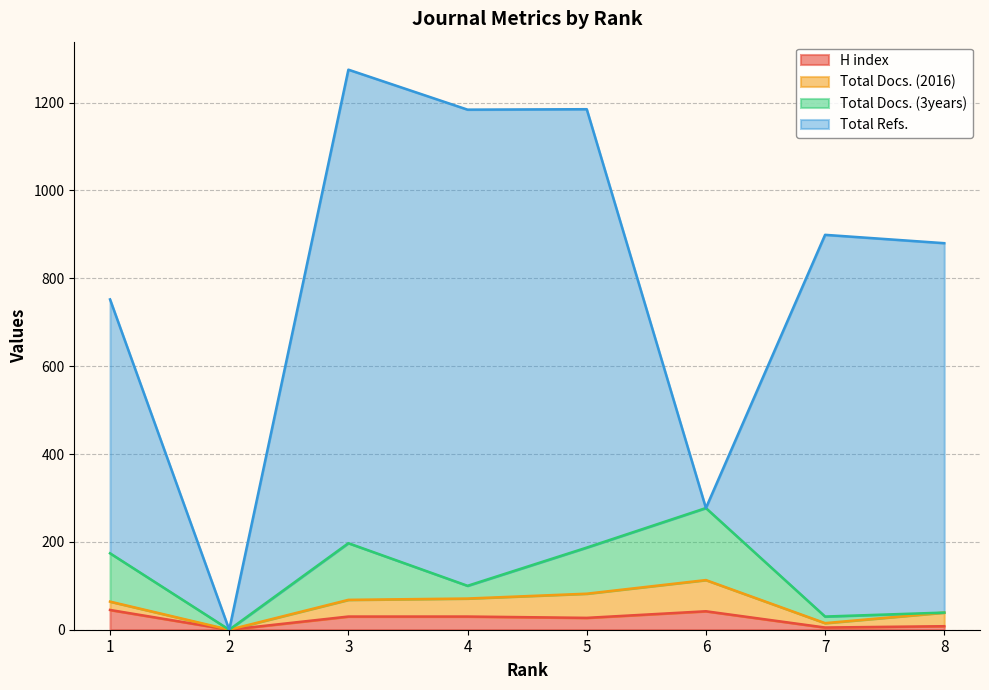

At which label does Total Docs. (3years) reach its minimum?

2